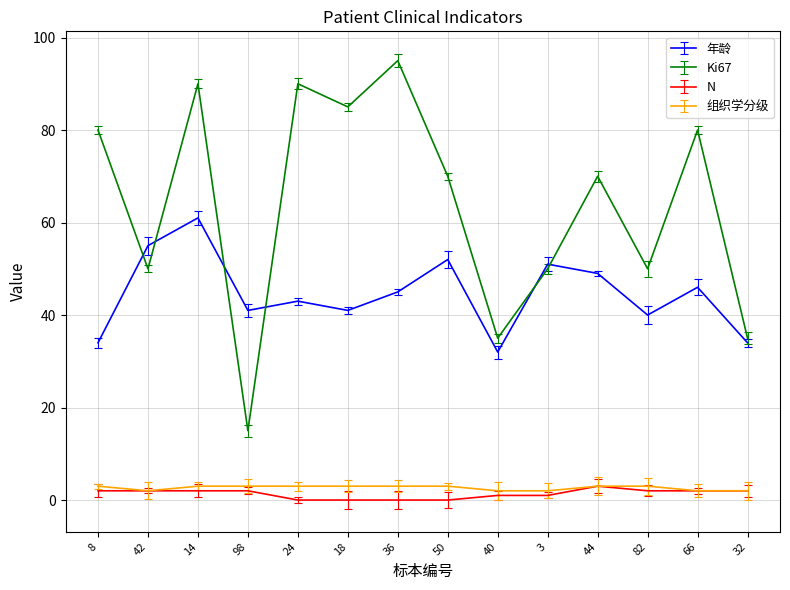

What is the highest value of the Ki67 series?

95